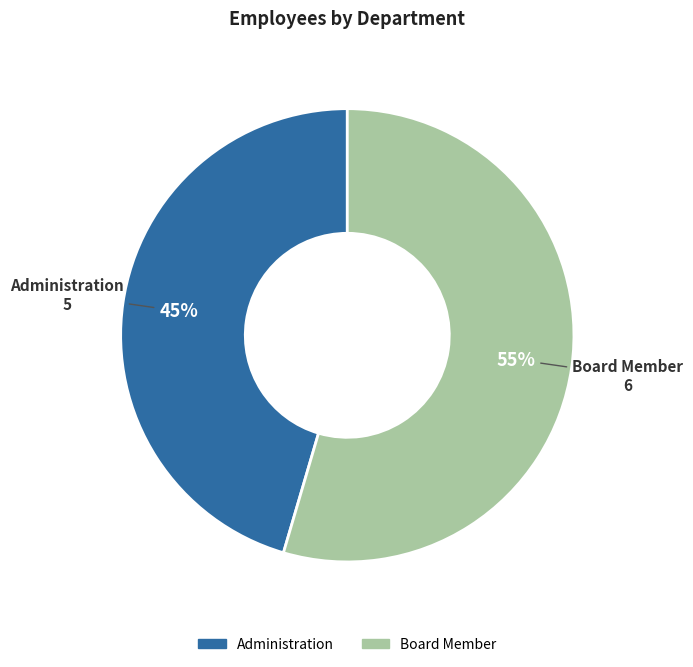

To the nearest percent, what is the combined percentage of Administration and Board Member?

100%